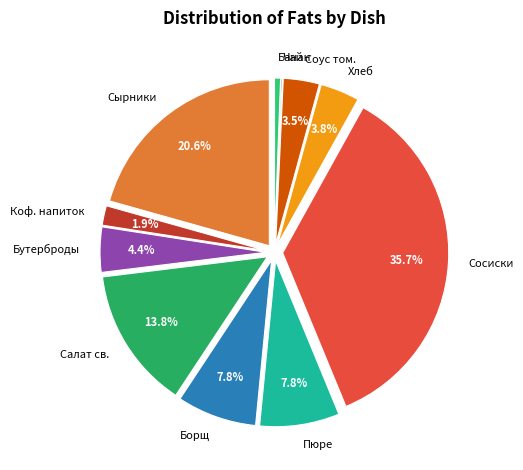

What percentage is NOT represented by Сосиски?

64.3%